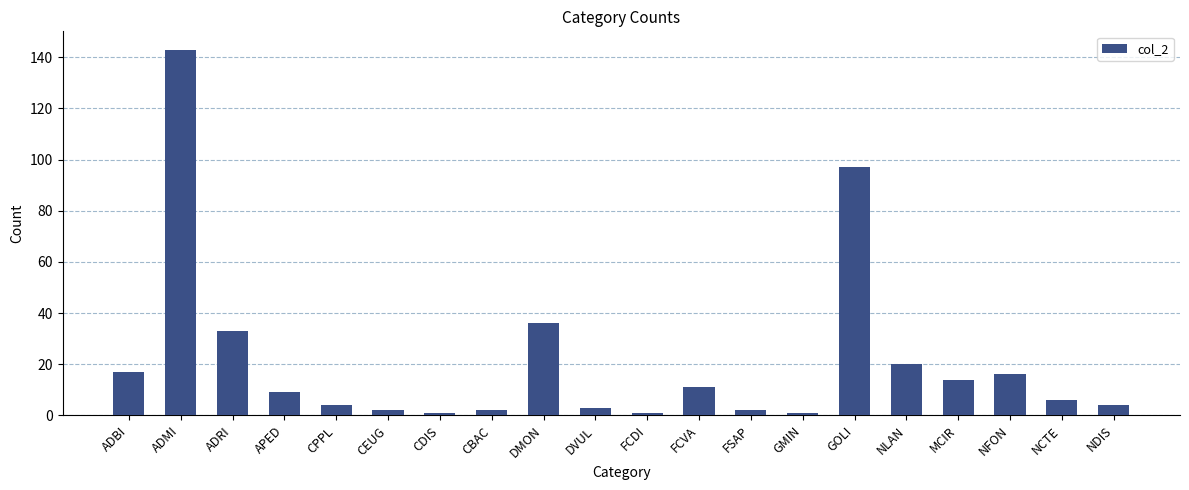

At which label is the value closest to 72?

GOLI